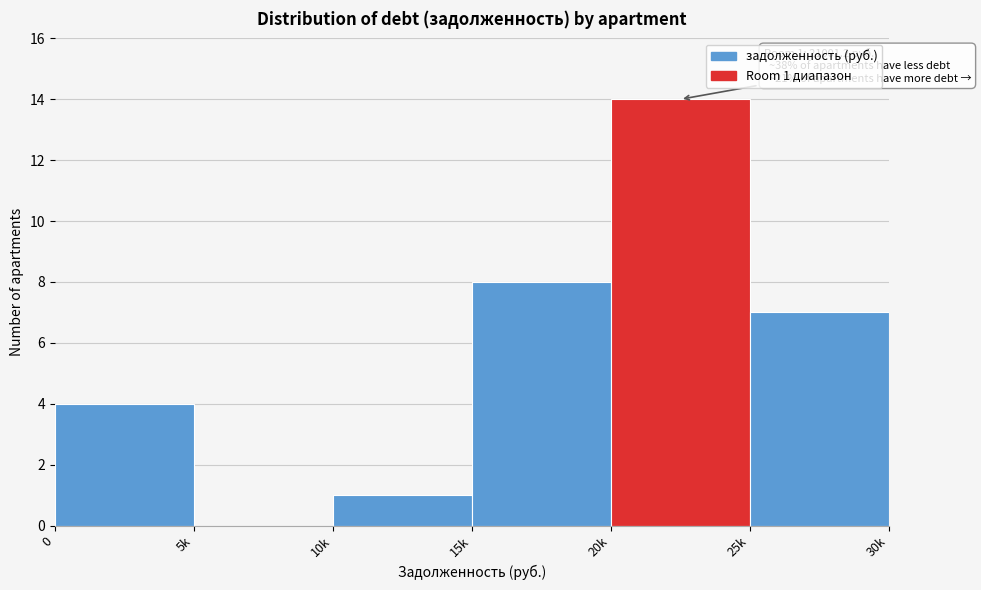

Reading right to left, transcribe all the data shown in this chart.

25k=7	20k=14	15k=8	10k=1	5k=0	0=4